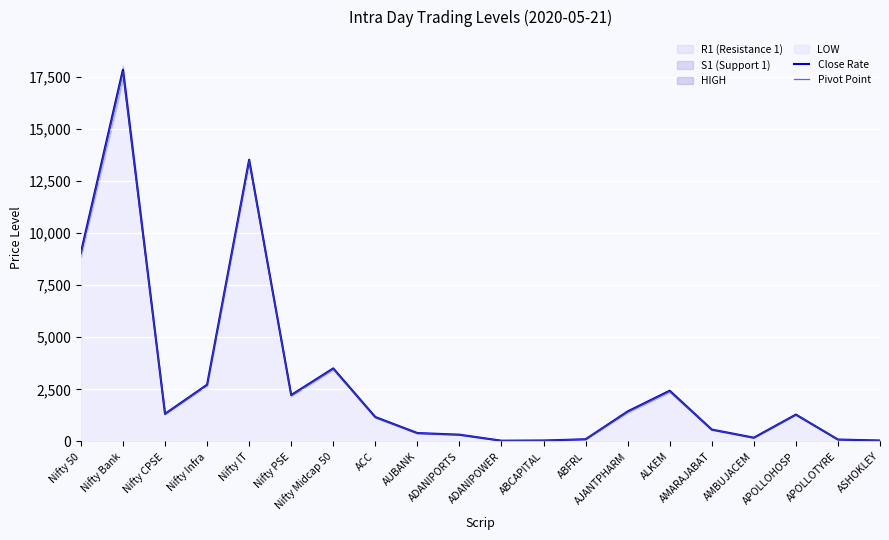

The Close Rate series shows 3505.3 at Nifty Midcap 50. True or false?

True